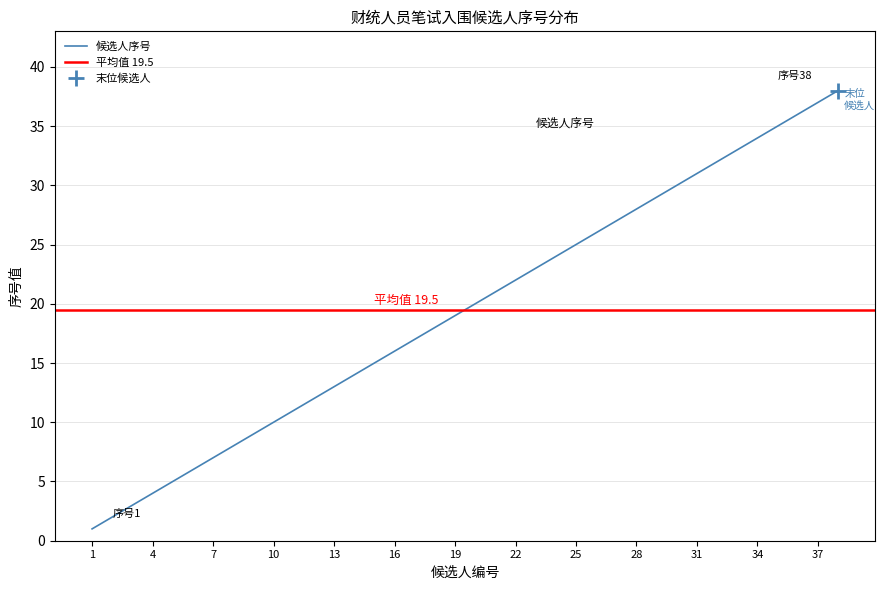

True or false: the data has more than 1 interior local peaks.

False